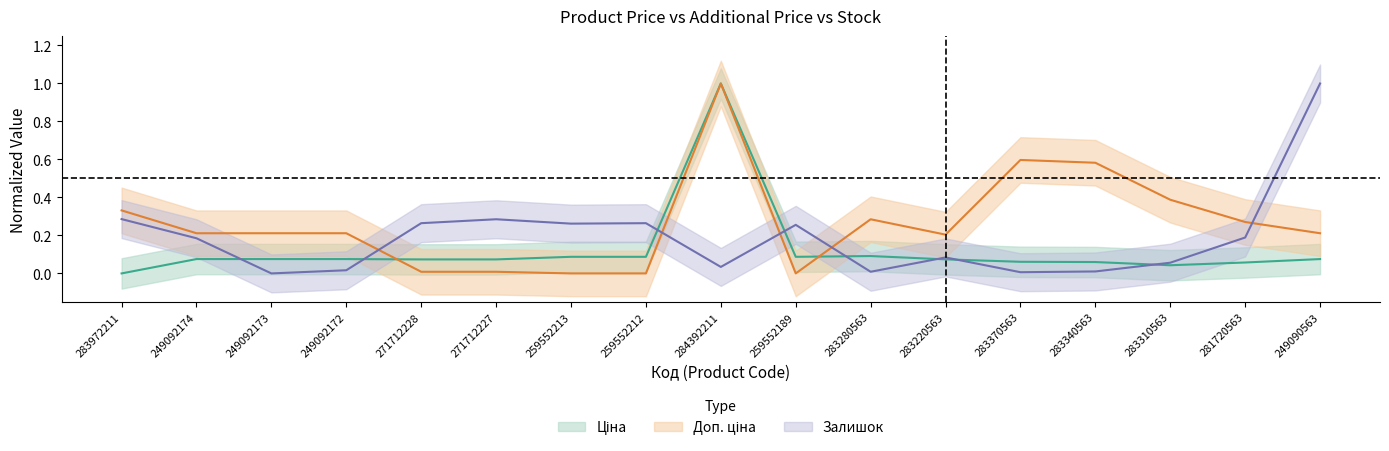

How many interior local peaks does the Доп. ціна series have?

3